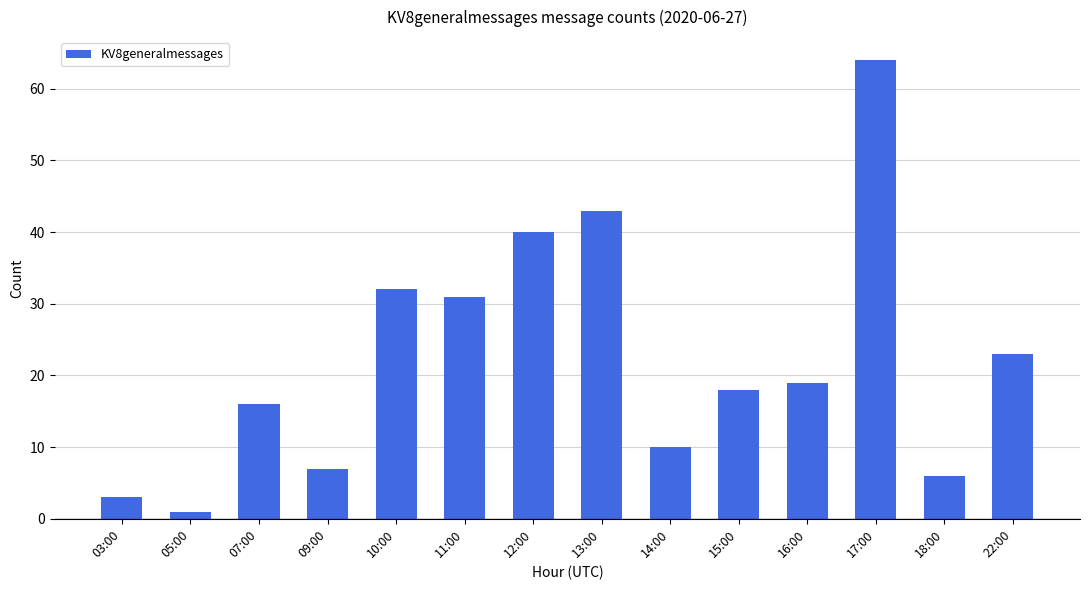

Reading right to left, what are all the values shown in this chart?

22:00=23	18:00=6	17:00=64	16:00=19	15:00=18	14:00=10	13:00=43	12:00=40	11:00=31	10:00=32	09:00=7	07:00=16	05:00=1	03:00=3